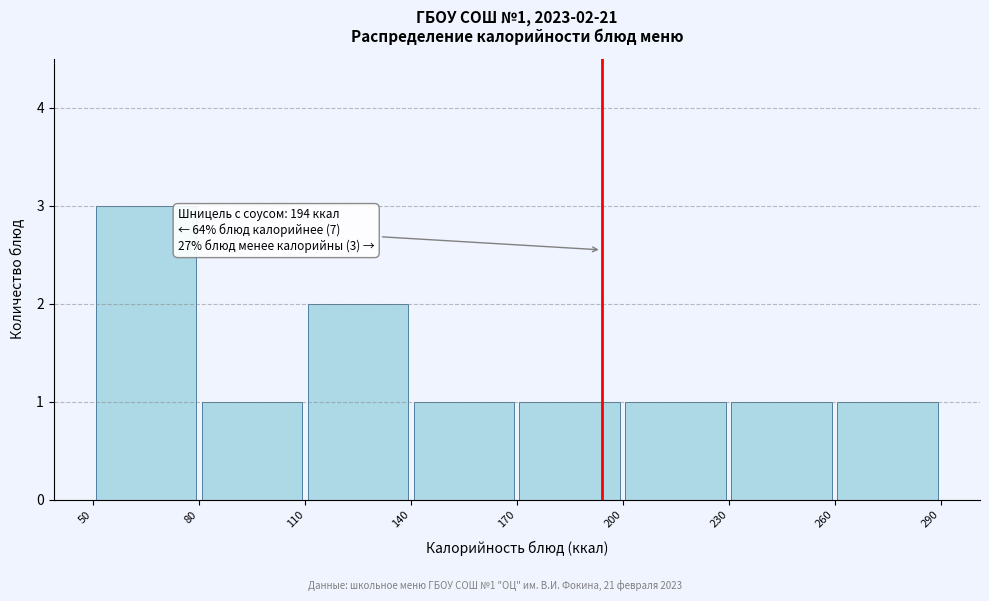

Over which range of the x-axis is the bar tallest?

50 to 80